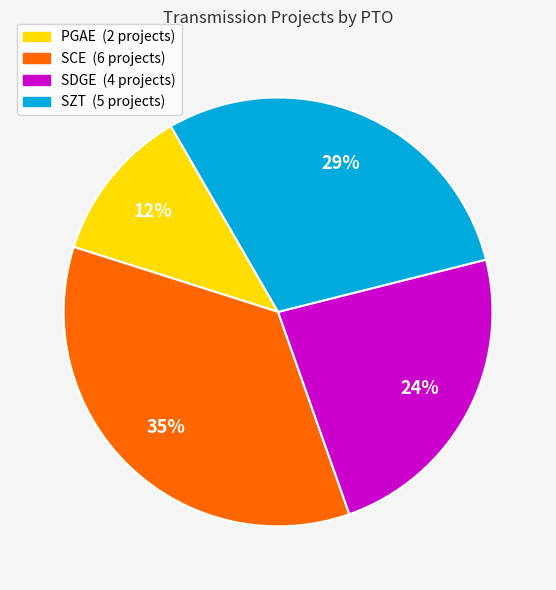

How many slices are in this pie chart?

4